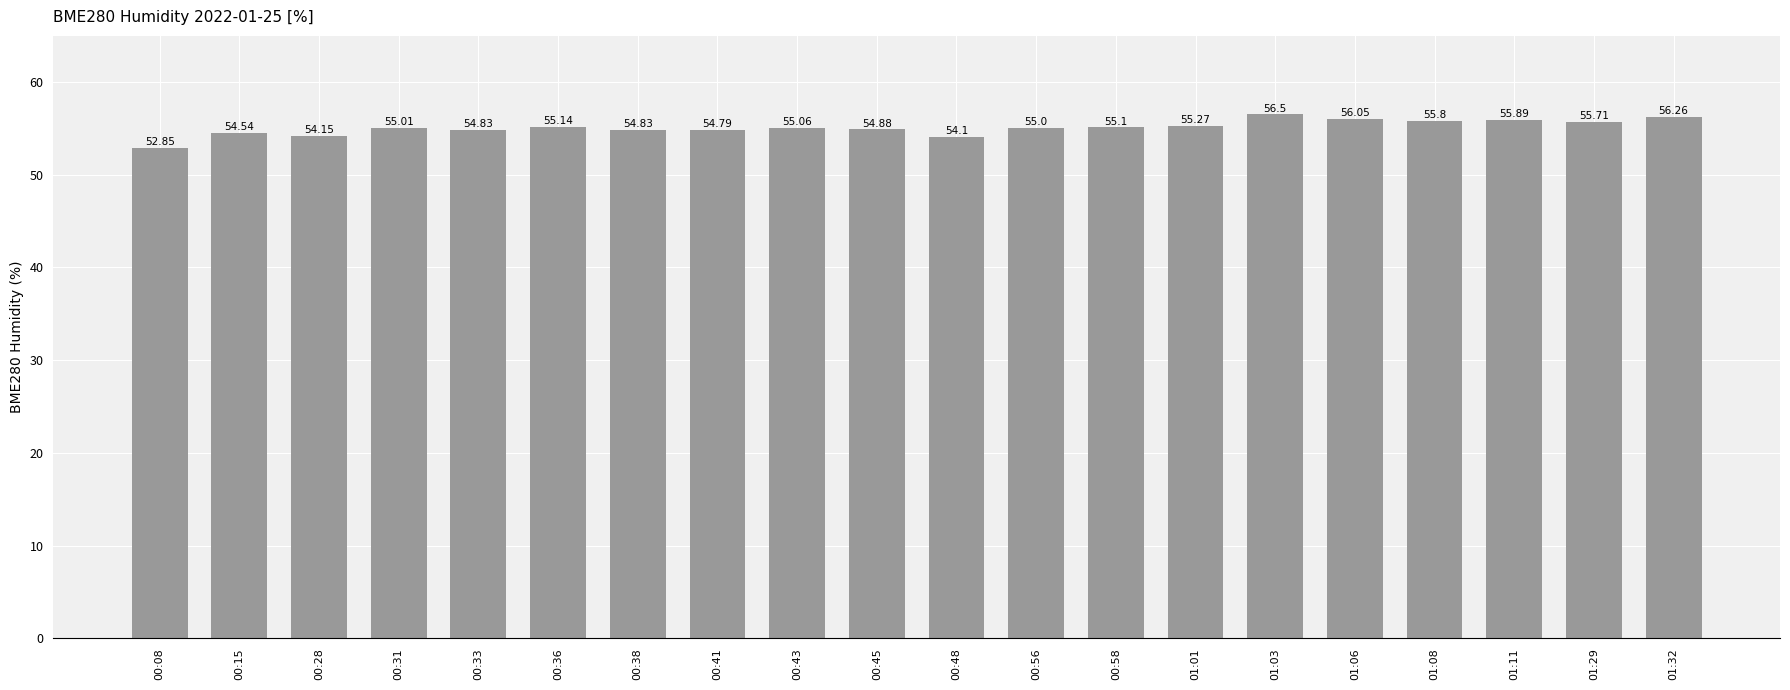

What is the change in value from 00:38 to 00:43?

+0.2